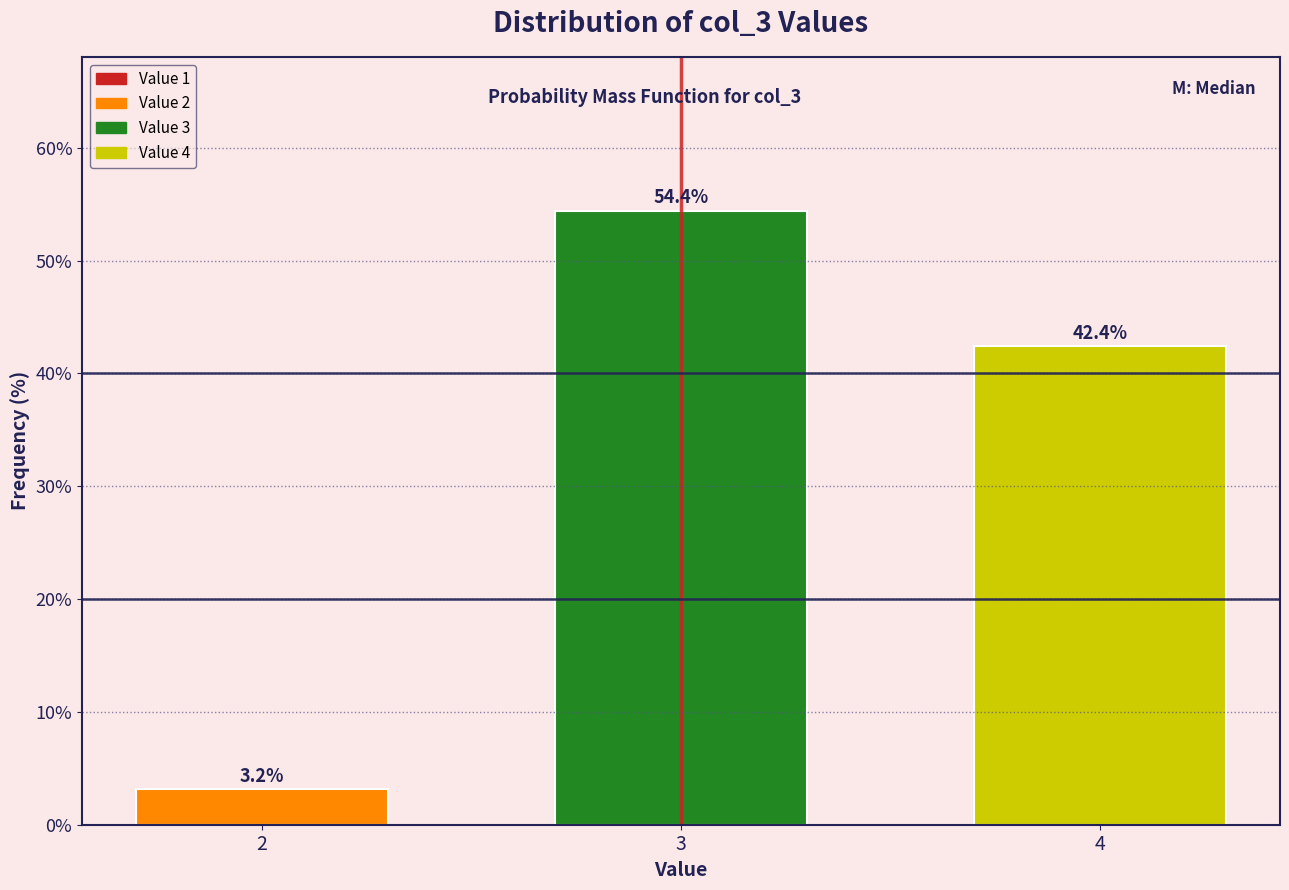

Reading left to right, transcribe all the data shown in this chart.

2=3.2	3=54.4	4=42.4